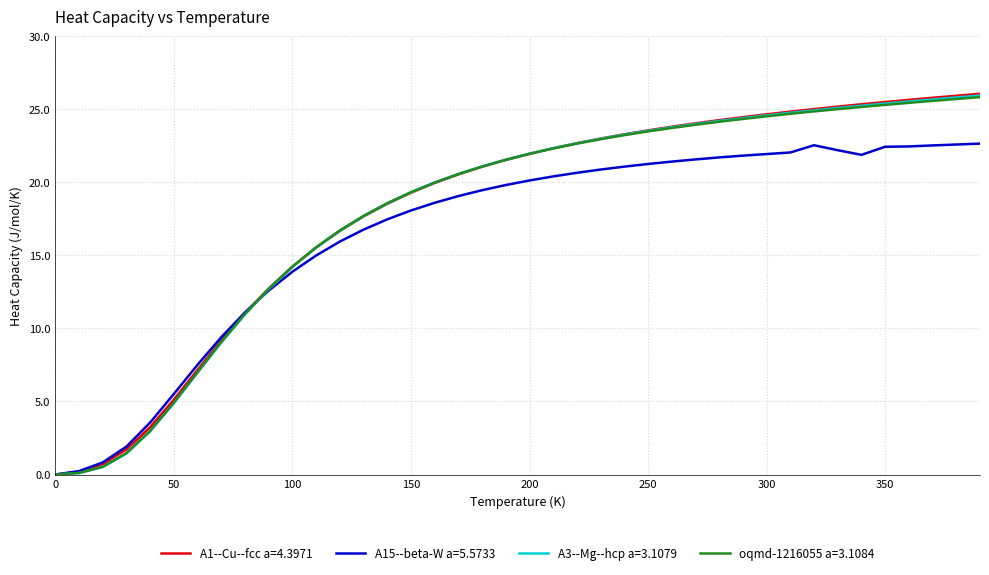

What is the maximum value shown in the chart?

26.1